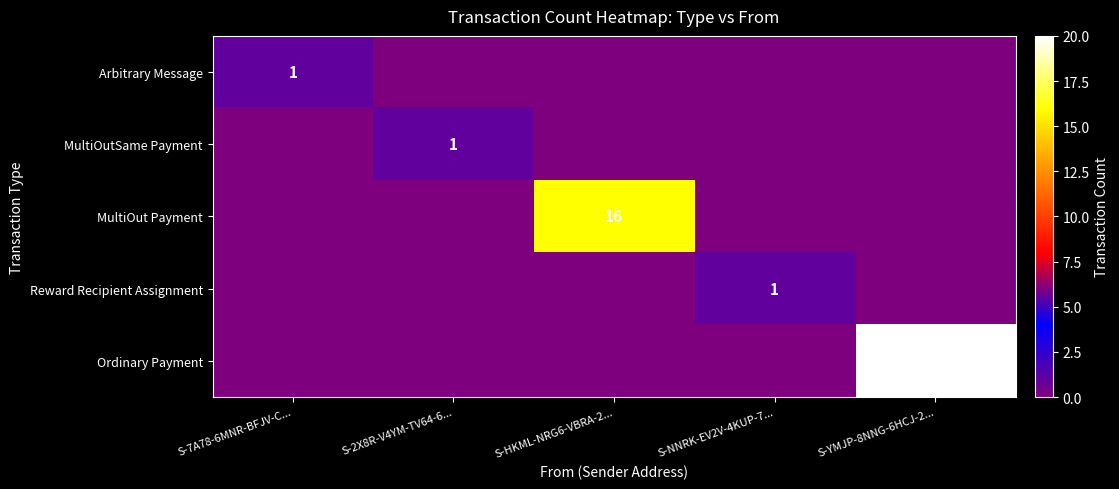

How many values in Reward Recipient Assignment are above zero?

1